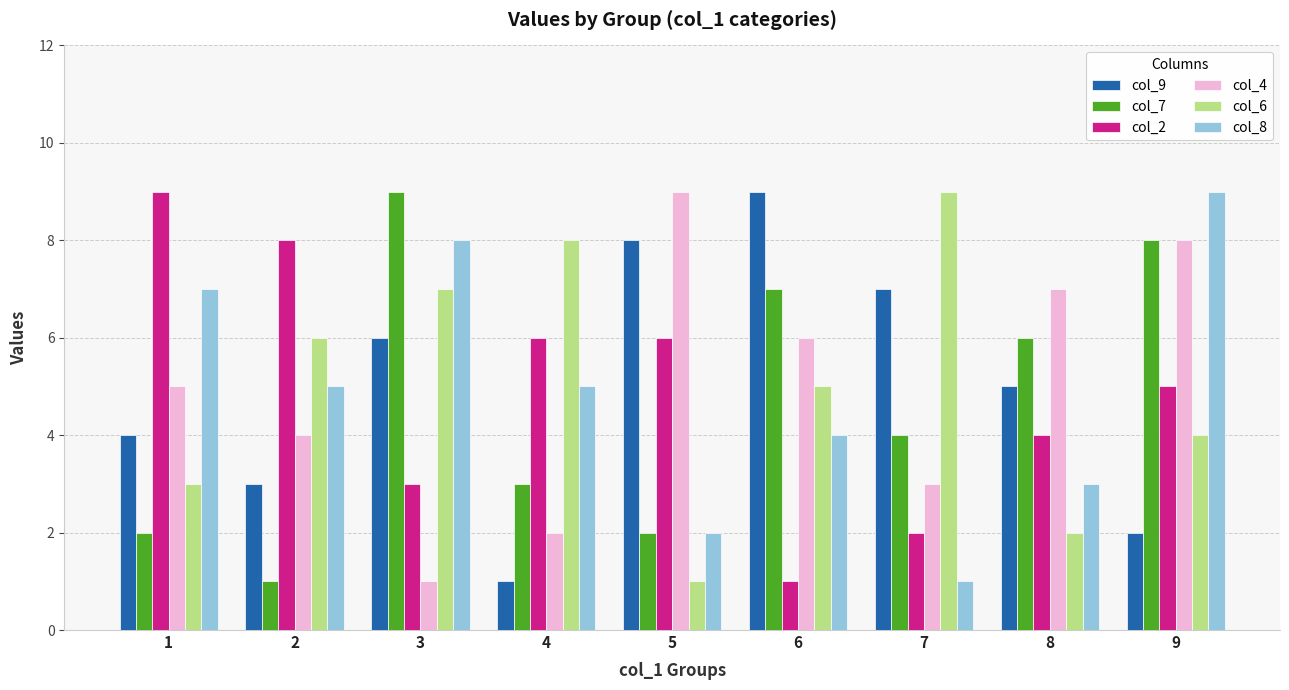

List the labels in order of col_6 value, largest first.

7, 4, 3, 2, 6, 9, 1, 8, 5